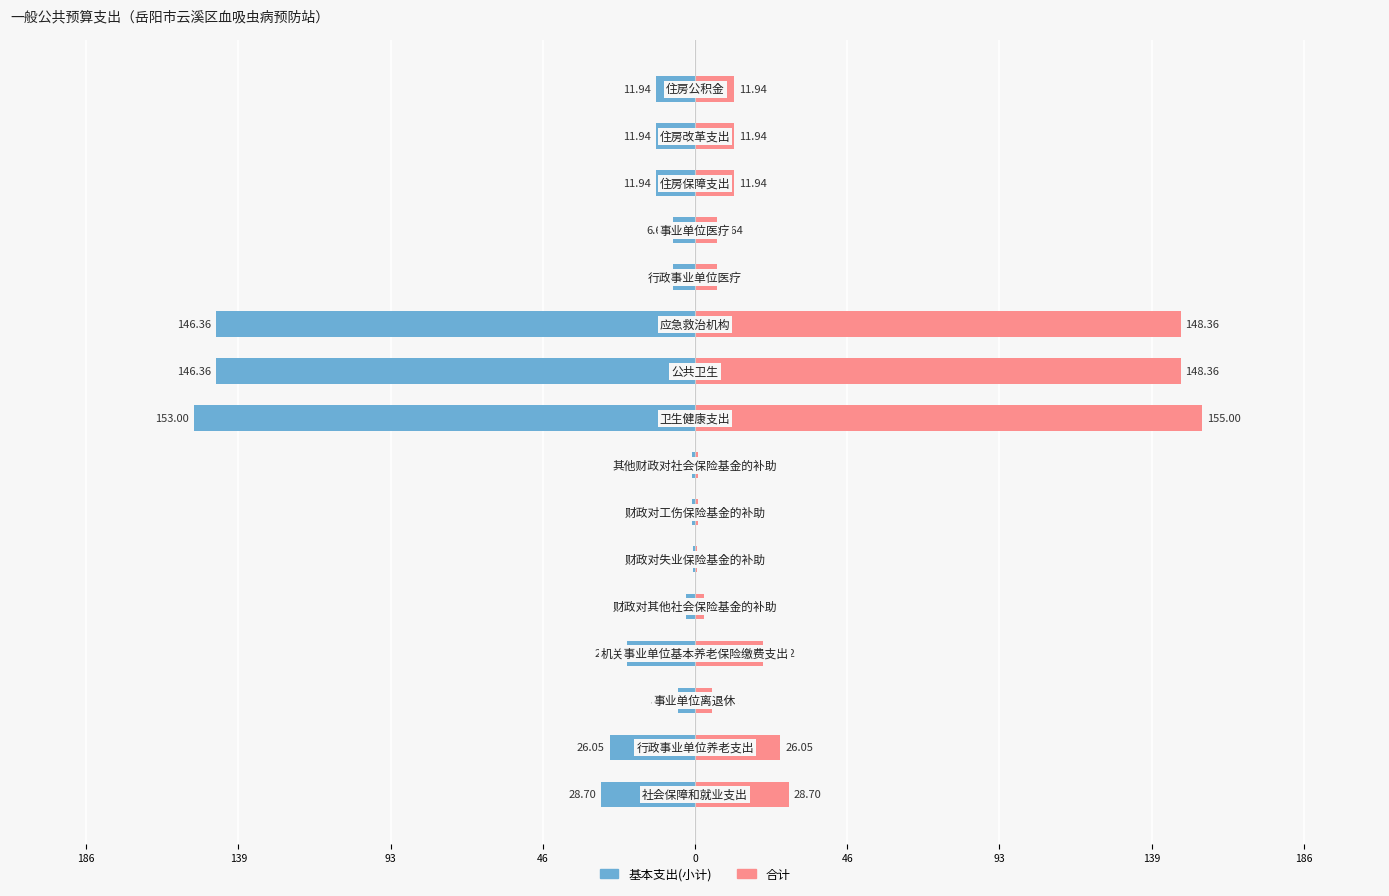

Which series has the largest total across all categories?

合计